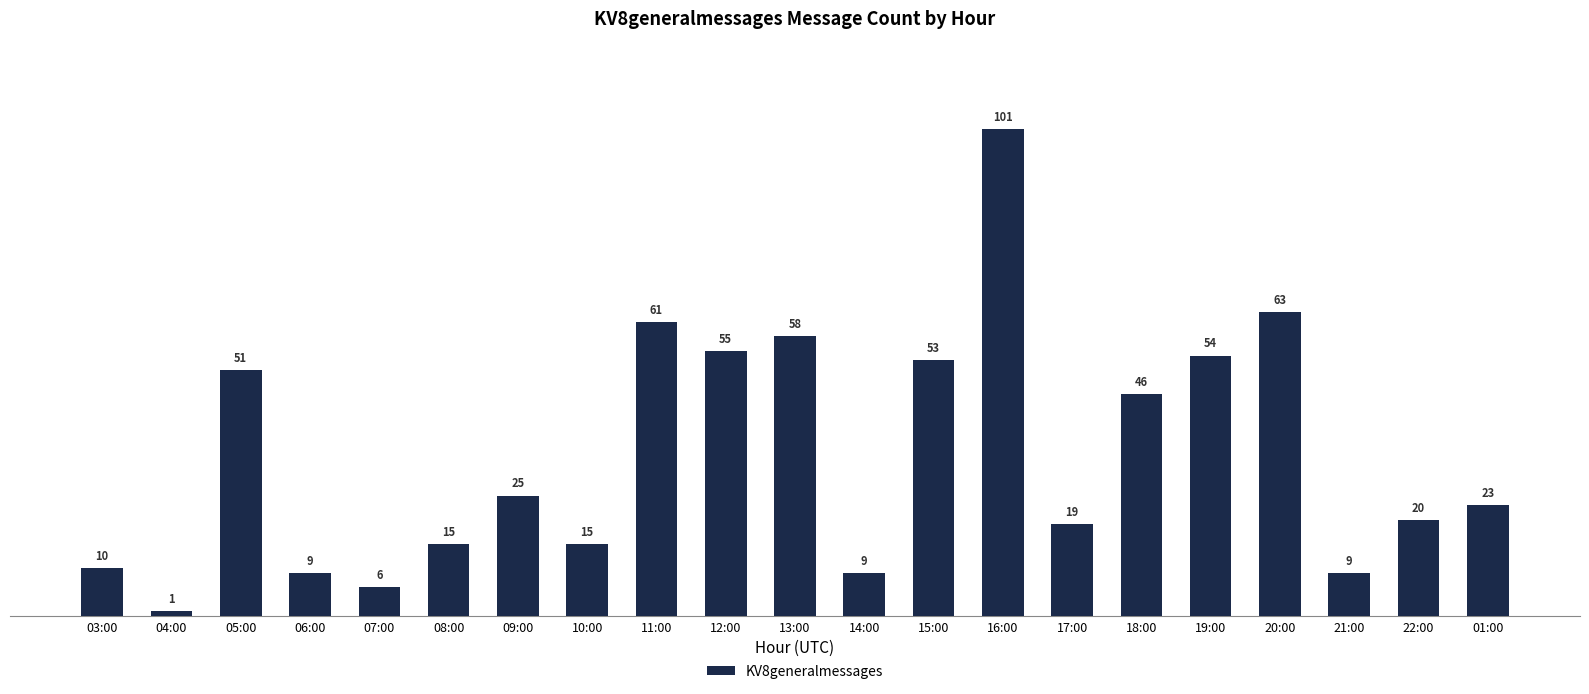

What is the difference between the maximum and minimum values?

100